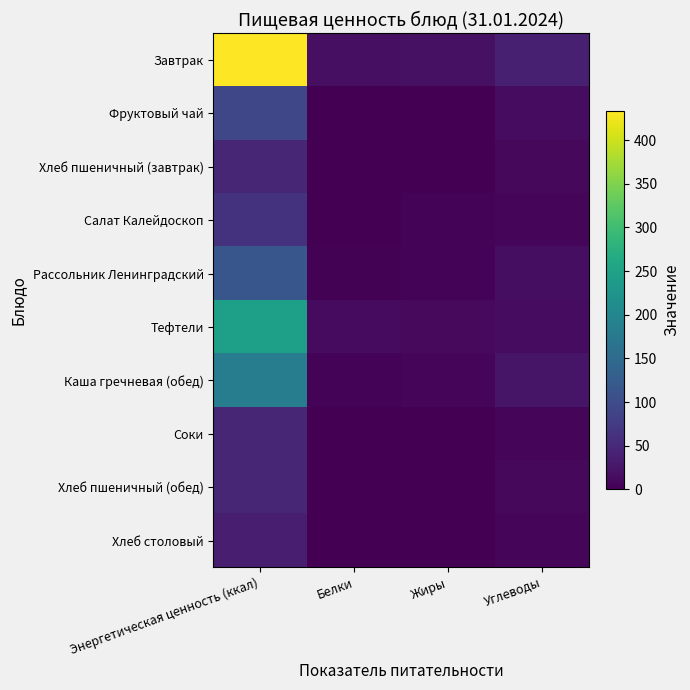

What is the greatest value displayed?

433.2